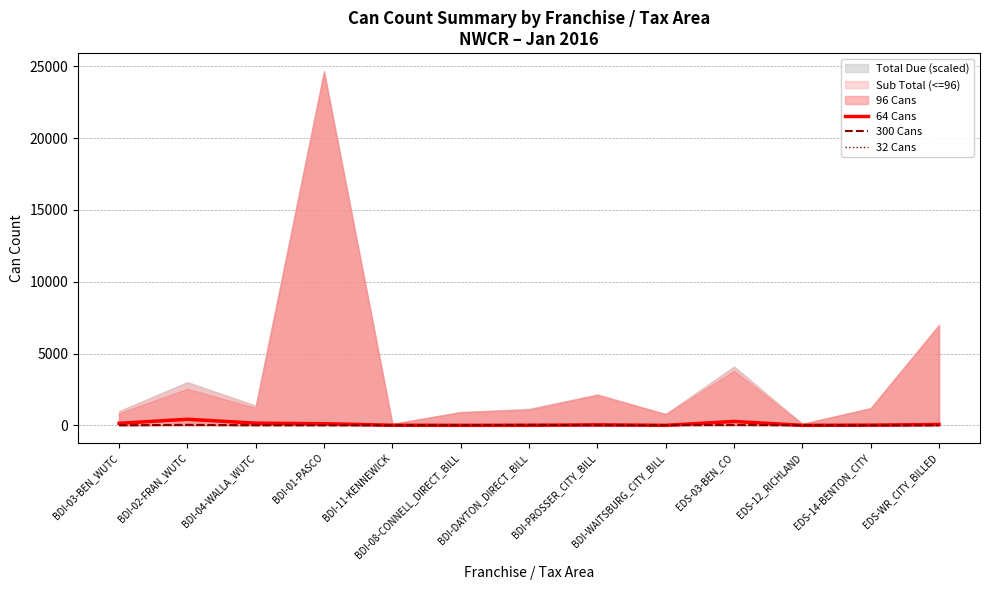

True or false: 300 Cans has a value of -19 at EDS-WR_CITY_BILLED.

False